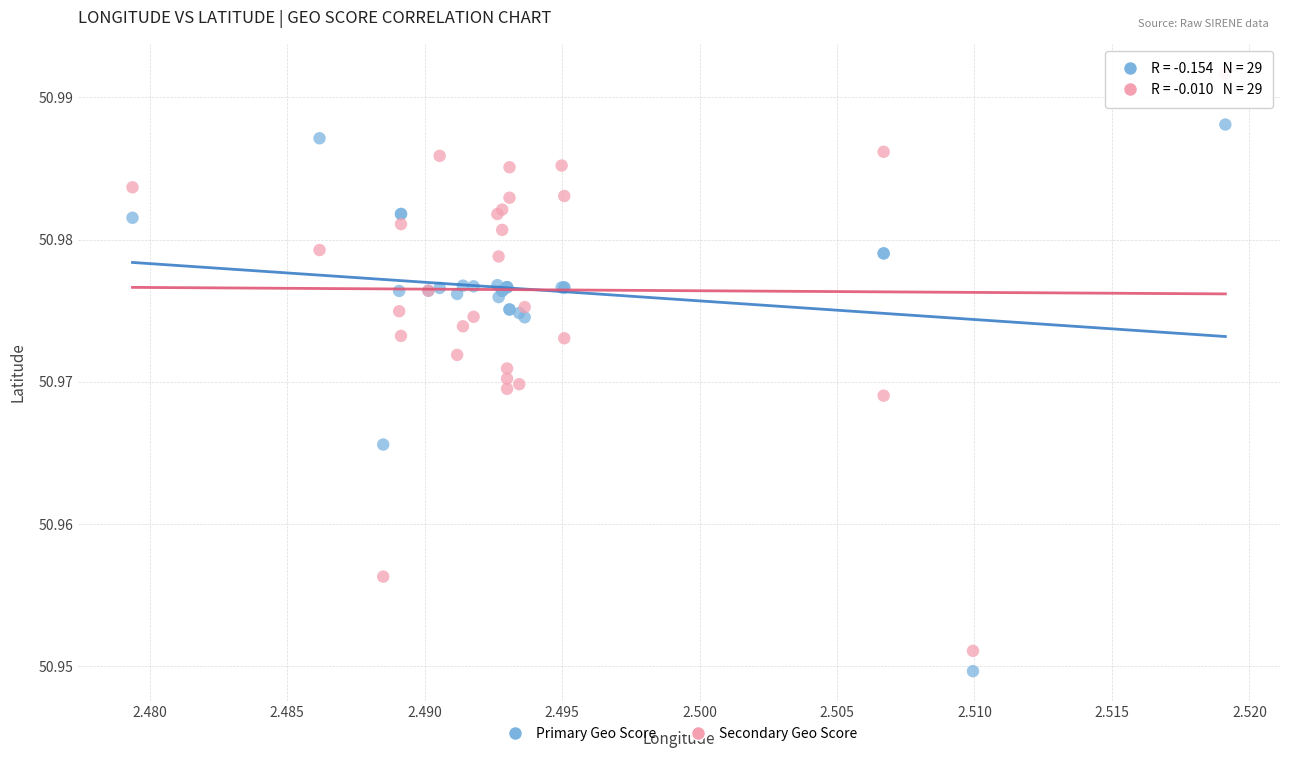

What are all the series names shown in the legend?

Primary Geo Score, Secondary Geo Score